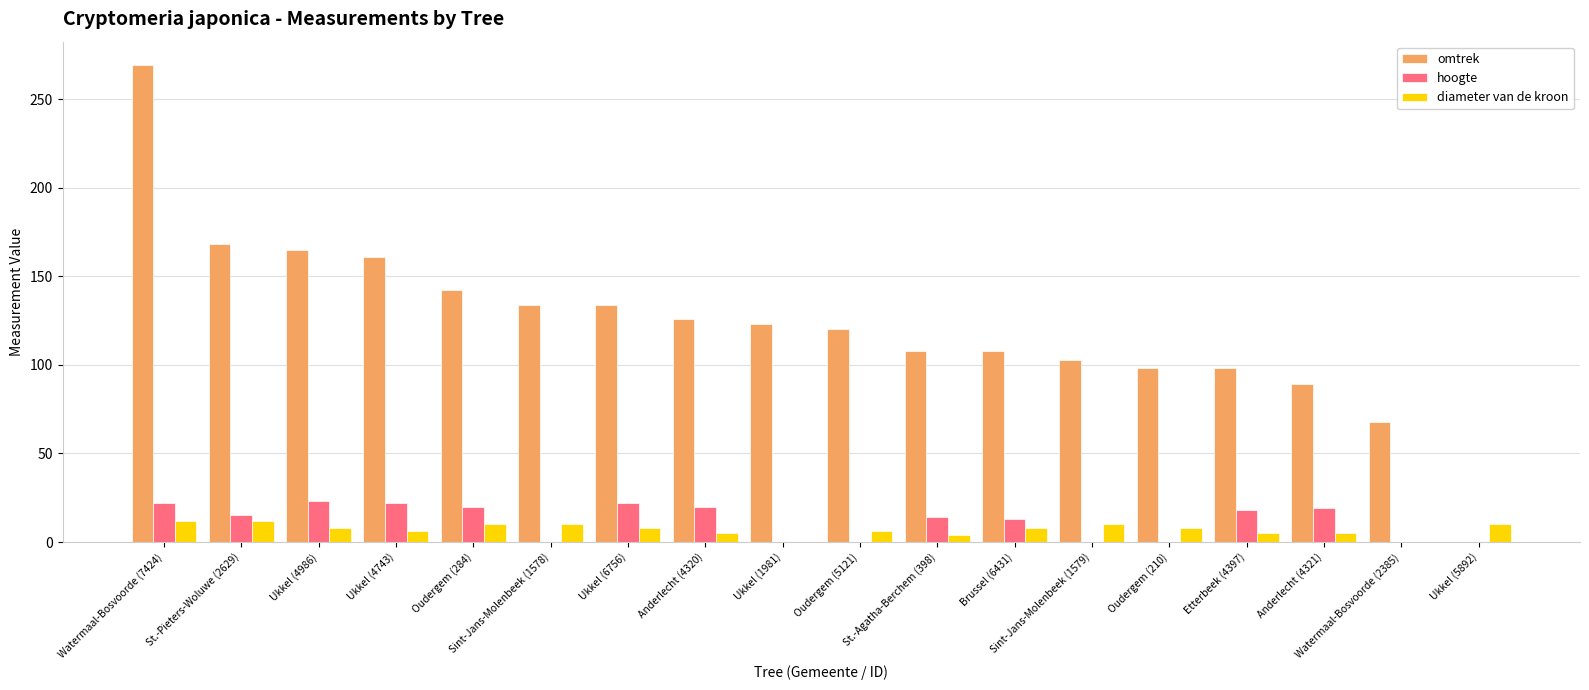

Which has a higher value, Oudergem (284) or Etterbeek (4397)?

Oudergem (284)